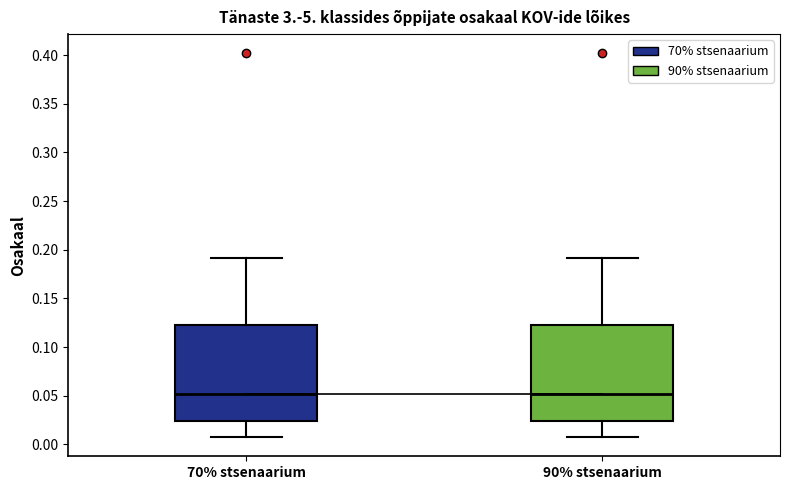

Where does the lower whisker of the box for 70% stsenaarium end on the y-axis? The values are not printed on the chart, so give them approximately, as read against the axis.

0.010